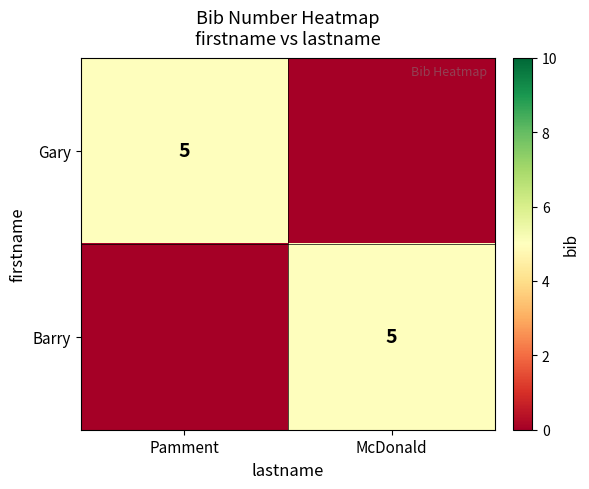

The value of Gary at Pamment is 5. True or false?

True